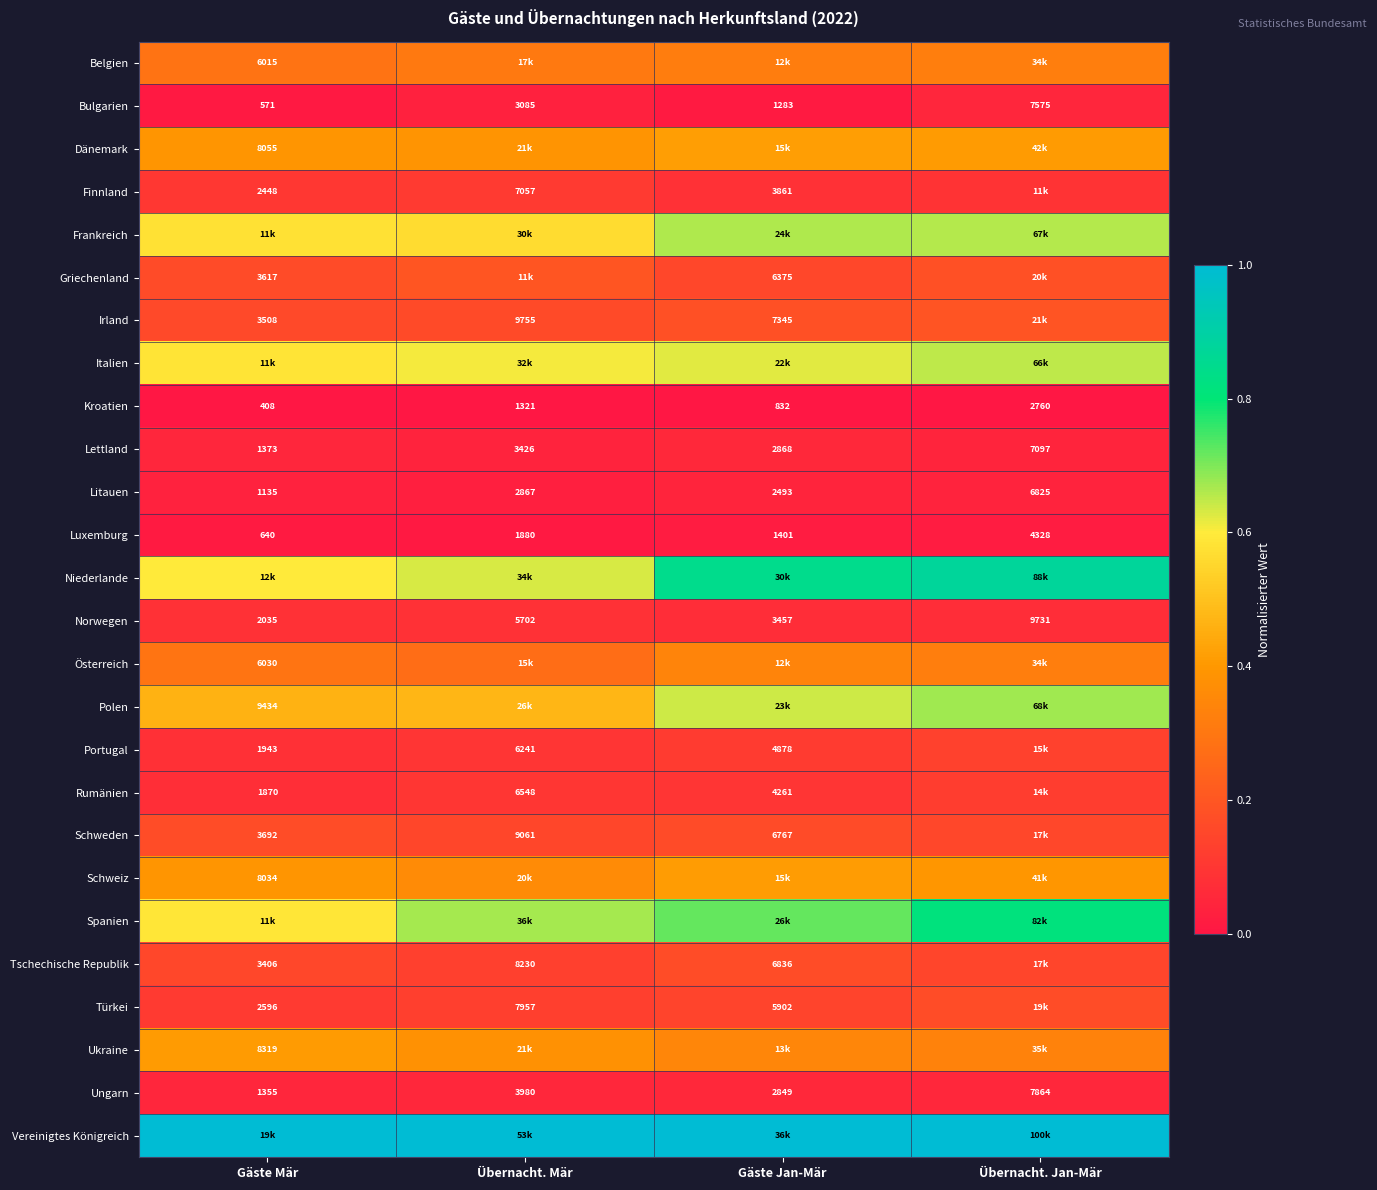

List the labels in order of Kroatien value, largest first.

Übernacht. Jan-Mär, Übernacht. Mär, Gäste Jan-Mär, Gäste Mär